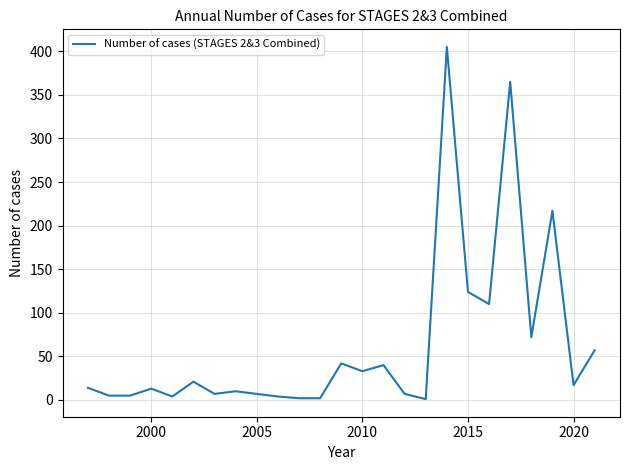

What is the difference between the maximum and minimum values?

404